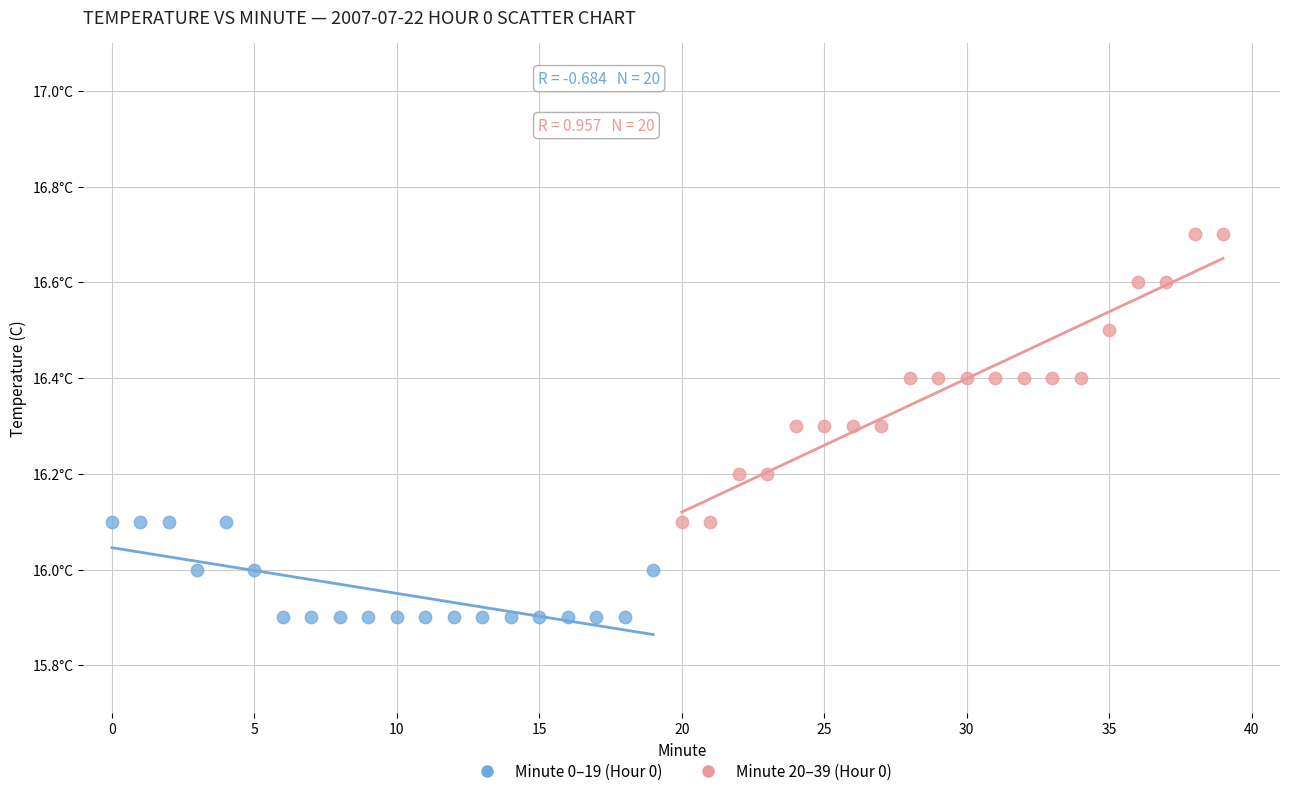

Which series has the largest Y range (max minus min)?

Minute 20–39 (Hour 0)